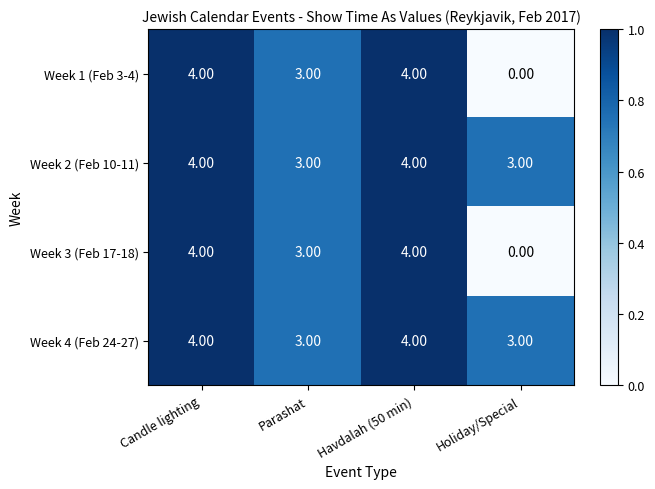

Where is Week 1 (Feb 3-4) nearest to the value 2?

Parashat